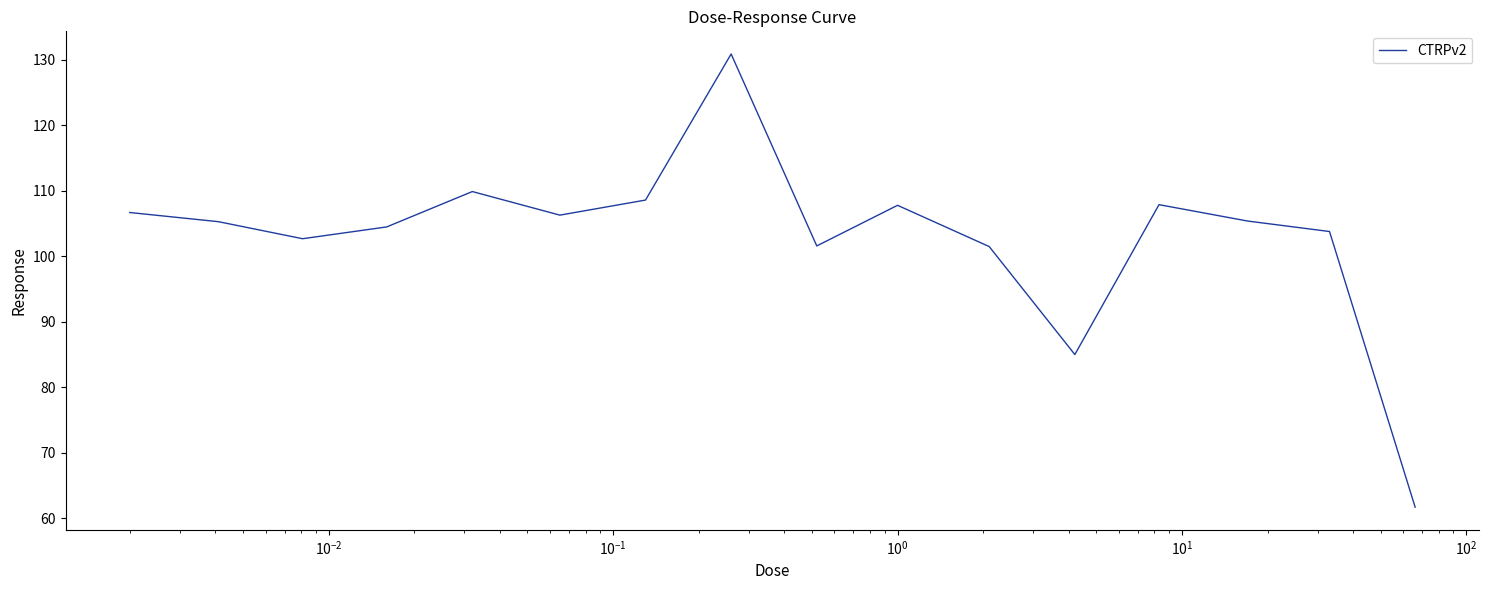

What is the difference between the maximum and minimum values?

69.2